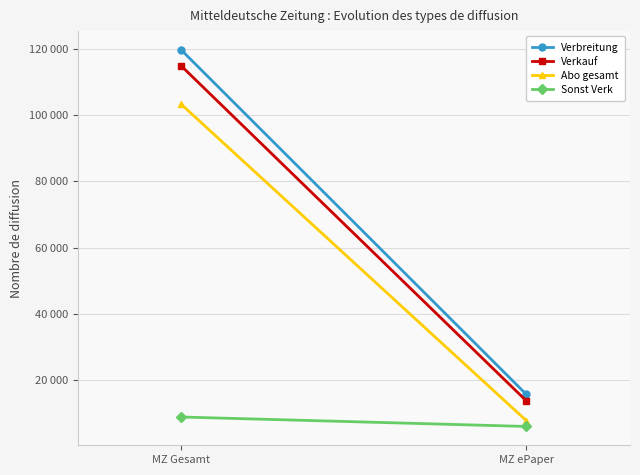

At which category does the chart reach its minimum across all series?

MZ ePaper